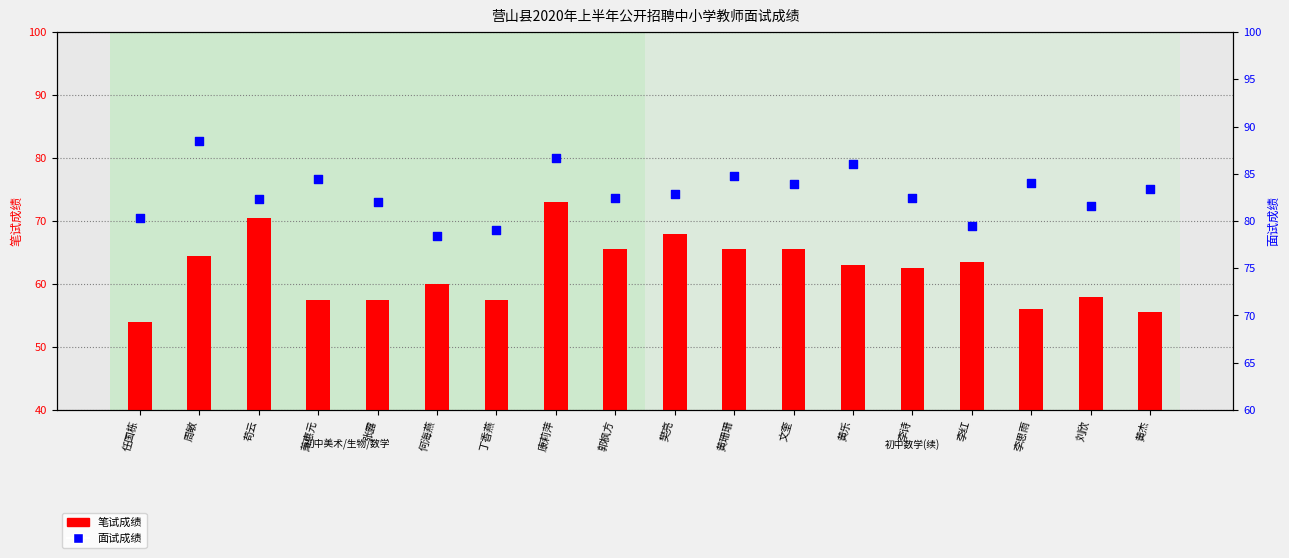

Which series has the largest Y range (max minus min)?

笔试成绩